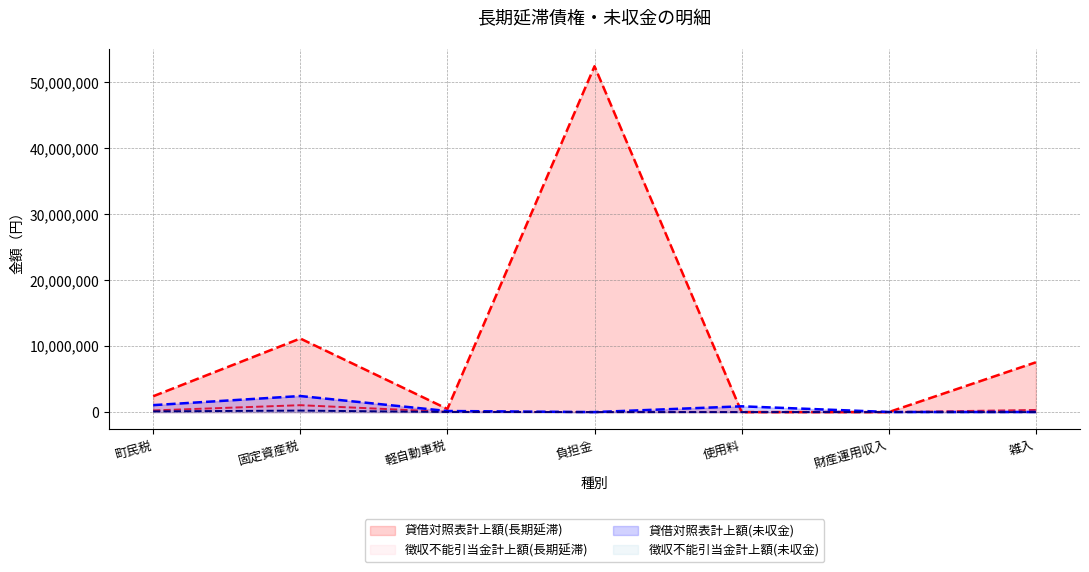

Reading right to left, what are all the values shown in this chart?

貸借対照表計上額(長期延滞): 雑入=7553937	財産運用収入=0	使用料=0	負担金=52462342	軽自動車税=475554	固定資産税=11163165	町民税=2403304
徴収不能引当金計上額(長期延滞): 雑入=324339	財産運用収入=0	使用料=0	負担金=0	軽自動車税=48961	固定資産税=1047876	町民税=250990
貸借対照表計上額(未収金): 雑入=20400	財産運用収入=16860	使用料=877710	負担金=4500	軽自動車税=165000	固定資産税=2438393	町民税=1054976
徴収不能引当金計上額(未収金): 雑入=876	財産運用収入=0	使用料=0	負担金=0	軽自動車税=16988	固定資産税=228890	町民税=110177